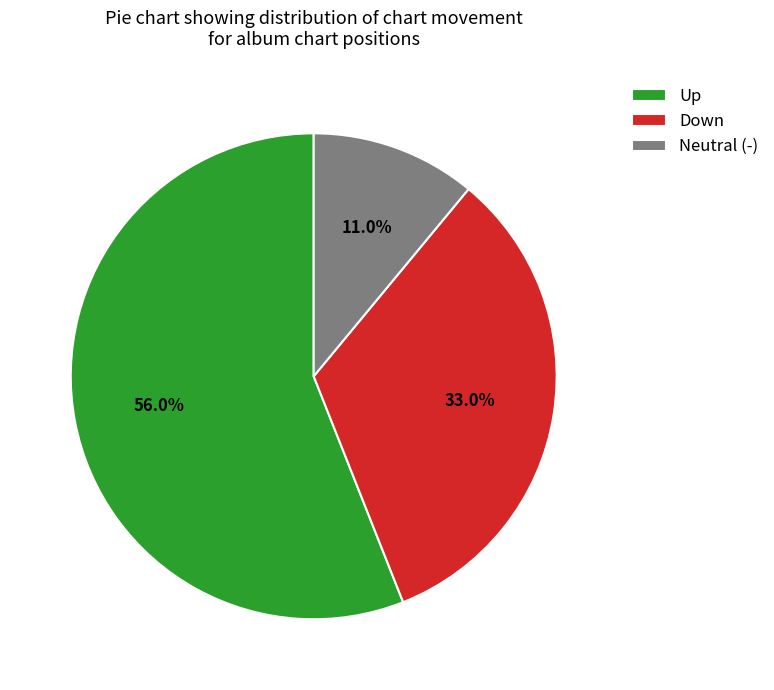

Approximately how many times larger is the value at Down compared to Up?

0.6